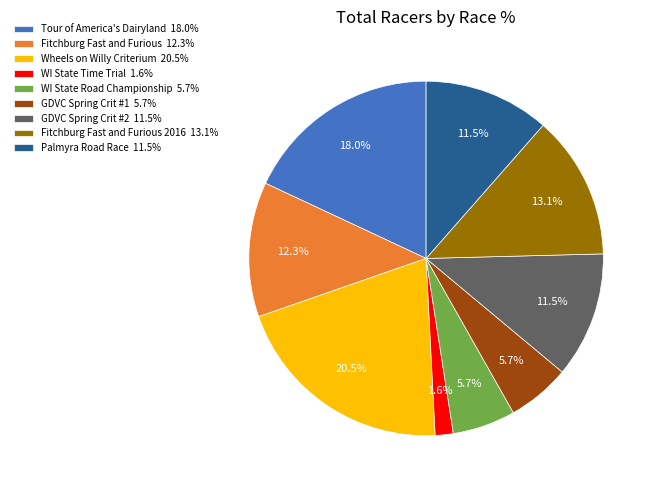

How many slices are in this pie chart?

9